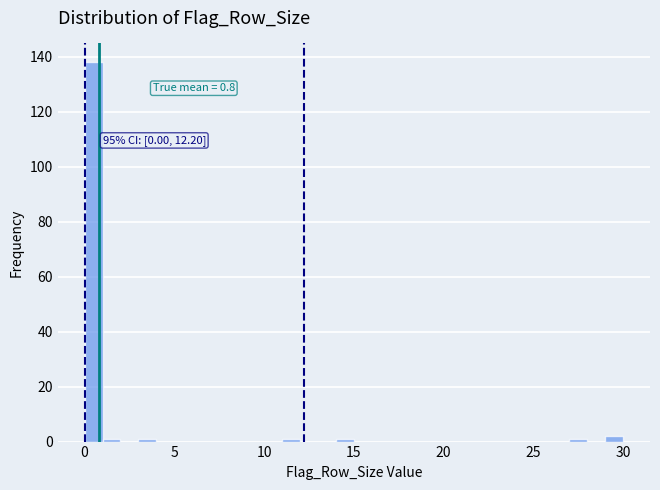

Read against the x-axis, roughly where is the centre of the tallest bar?

0.5